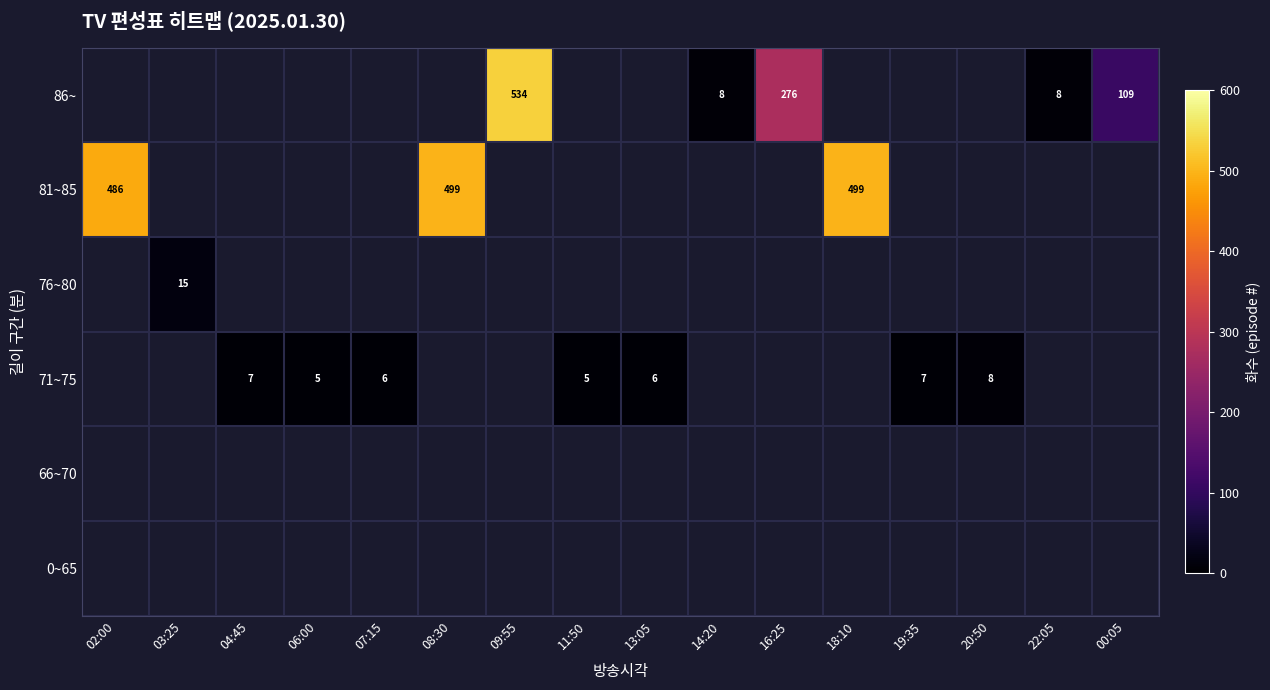

The value of 86~ at 00:05 is 60. True or false?

False